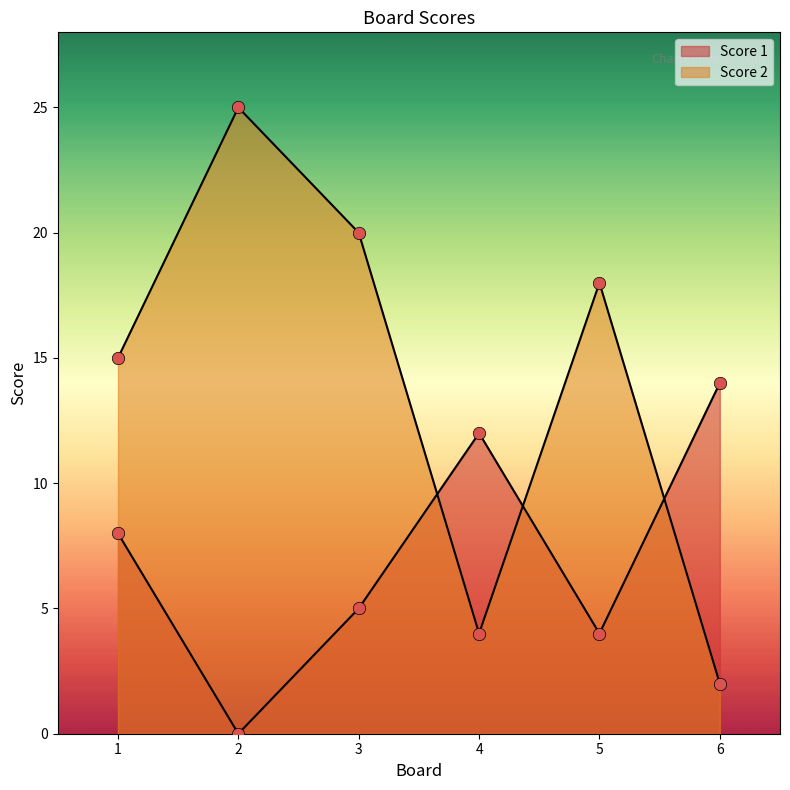

What are all the series names shown in the legend?

Score 1, Score 2